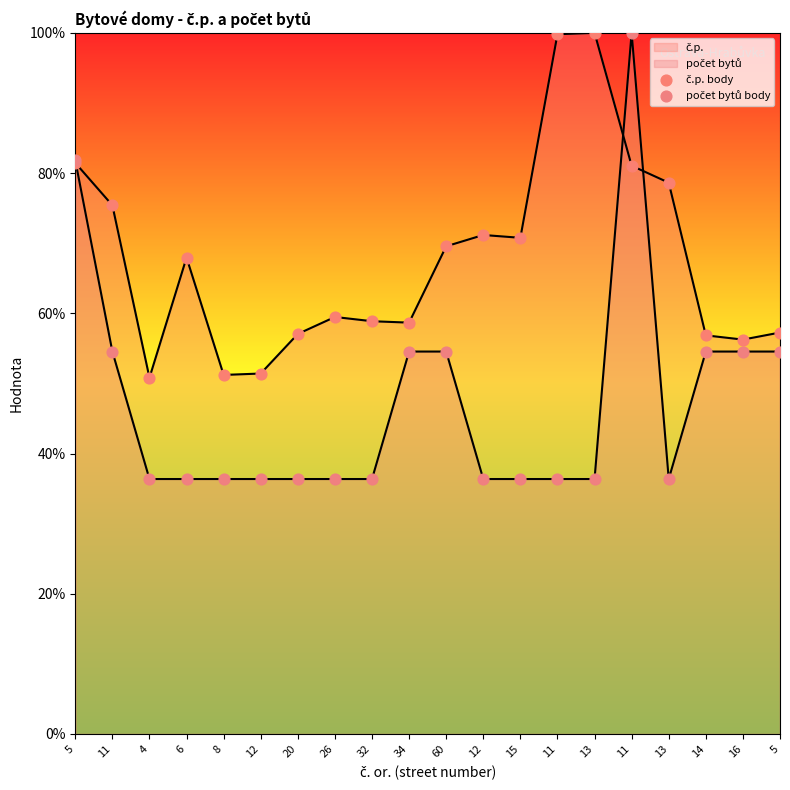

How many lines are shown in the chart?

2